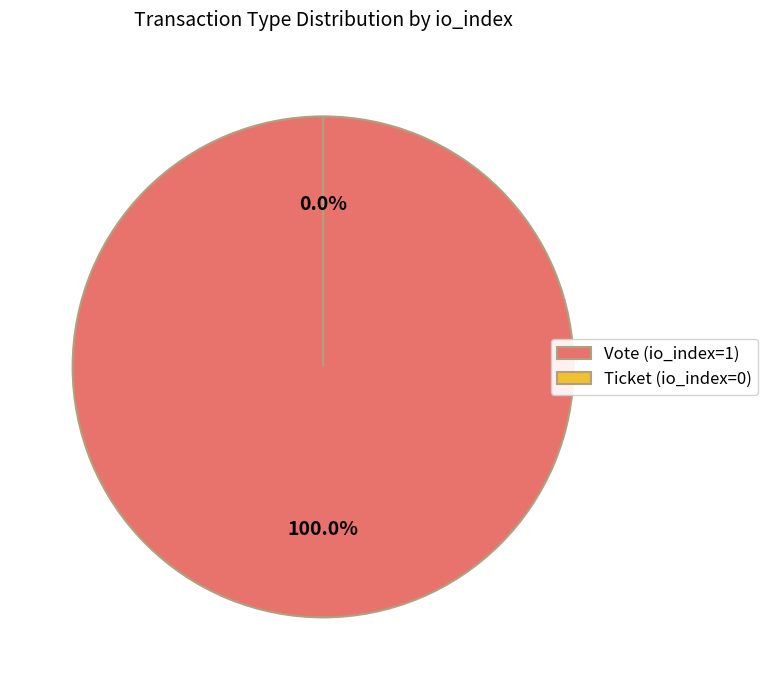

Count the number of slices in the pie.

2